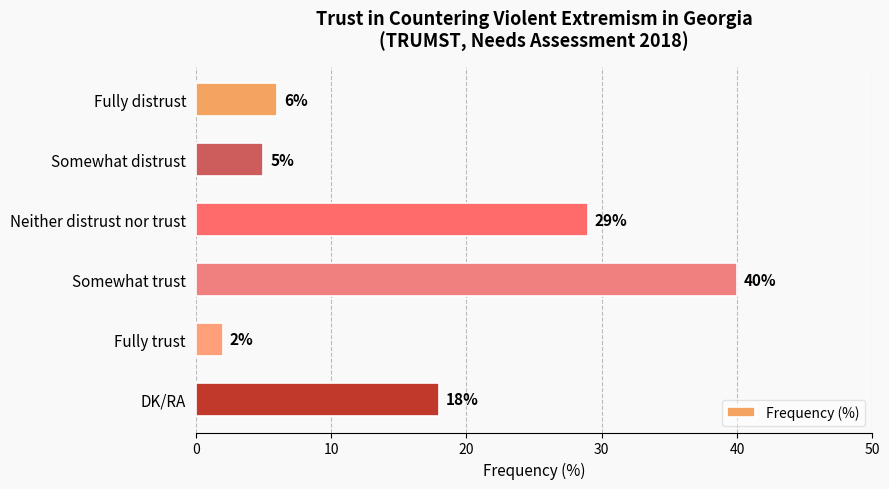

What is the sum of the values at Fully trust and Somewhat distrust?

7